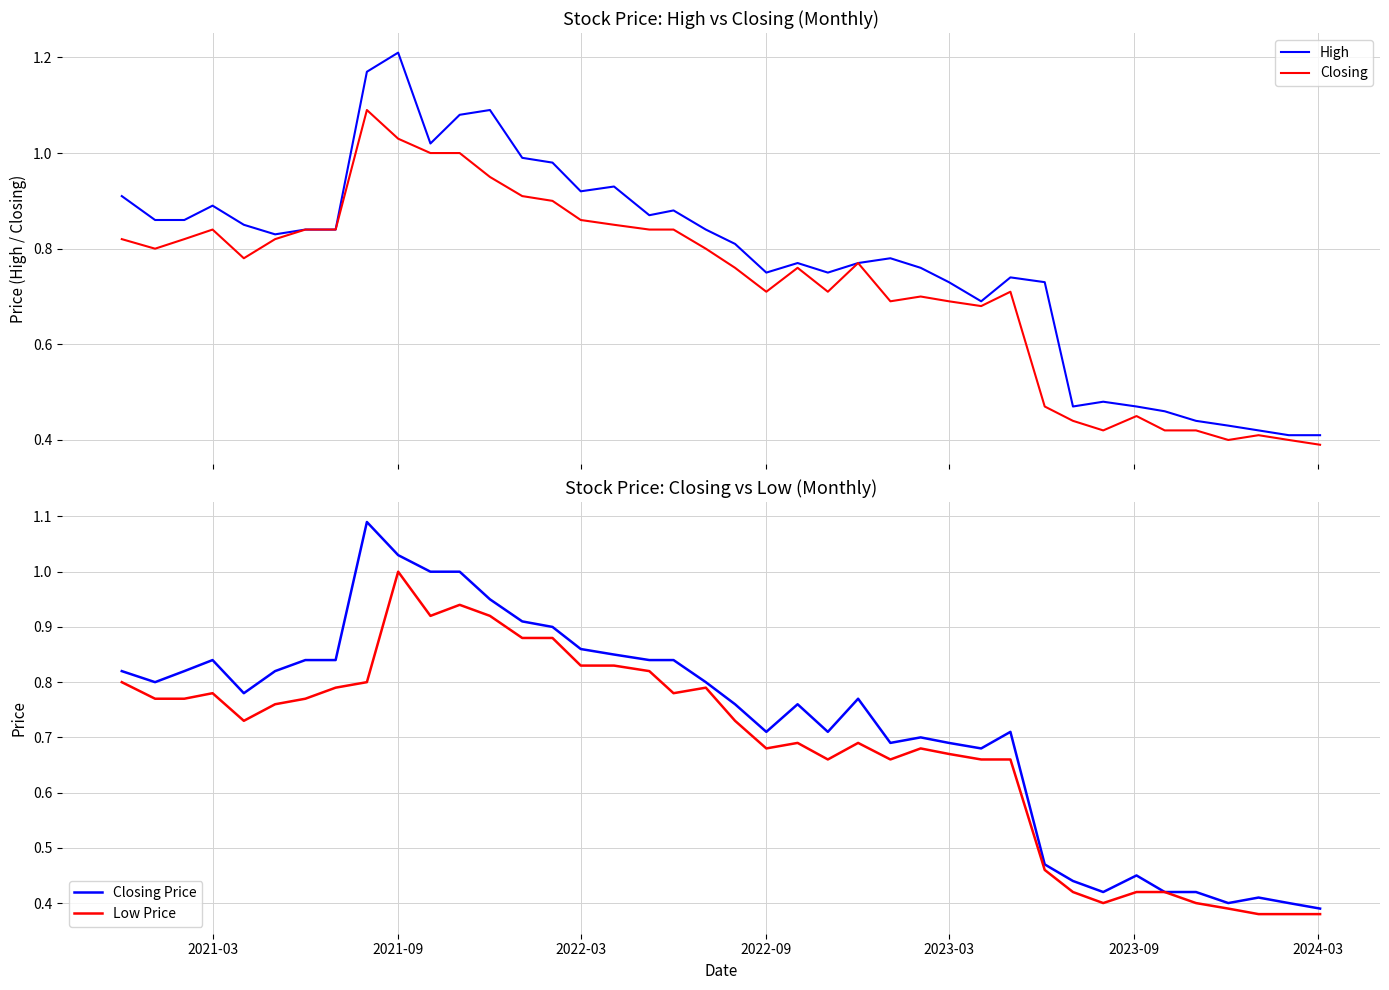

Which category has the highest value in the Low Price series?

2021-09